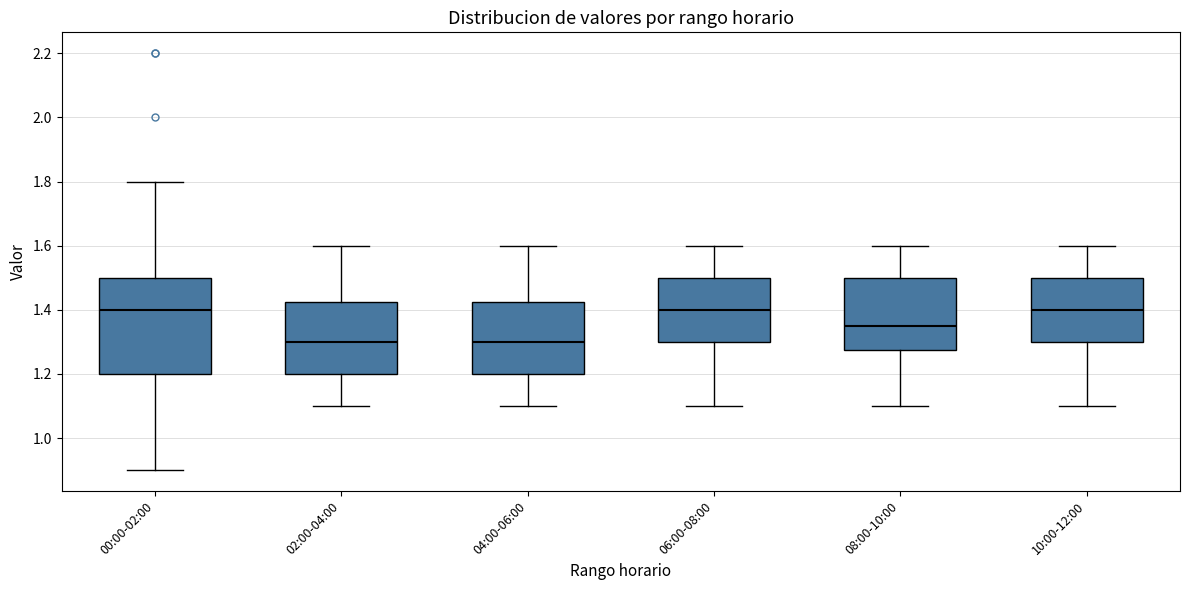

Reading left to right, transcribe this box plot: for each box, give where its median line is, the range the box spans, and where its two whiskers end, as read against the y-axis. The values are not printed on the chart, so give them approximately, as read against the axis.

00:00-02:00: median 1.40, box 1.20 to 1.50, whiskers 0.90 to 1.80
02:00-04:00: median 1.30, box 1.20 to 1.42, whiskers 1.10 to 1.60
04:00-06:00: median 1.30, box 1.20 to 1.42, whiskers 1.10 to 1.60
06:00-08:00: median 1.40, box 1.30 to 1.50, whiskers 1.10 to 1.60
08:00-10:00: median 1.36, box 1.28 to 1.50, whiskers 1.10 to 1.60
10:00-12:00: median 1.40, box 1.30 to 1.50, whiskers 1.10 to 1.60